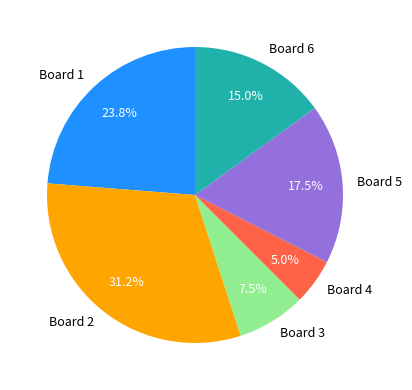

Which category has the smallest portion of the pie?

Board 4